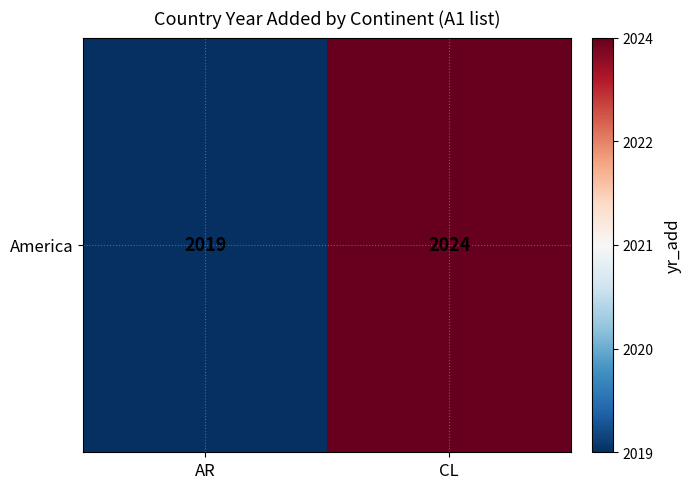

What value does the data have at CL?

2024